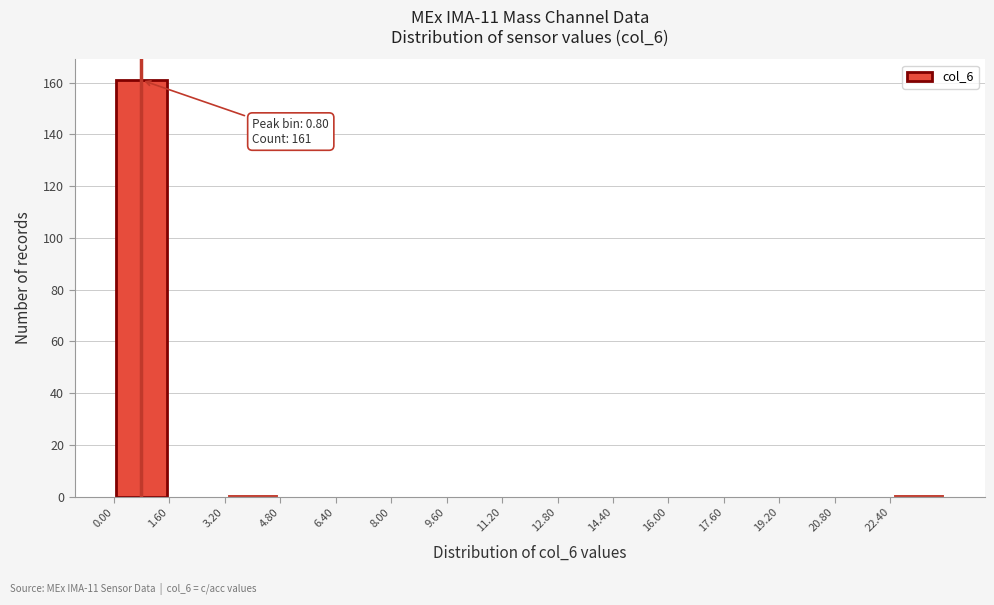

Which range on the x-axis has the tallest bar?

0.0 to 1.6